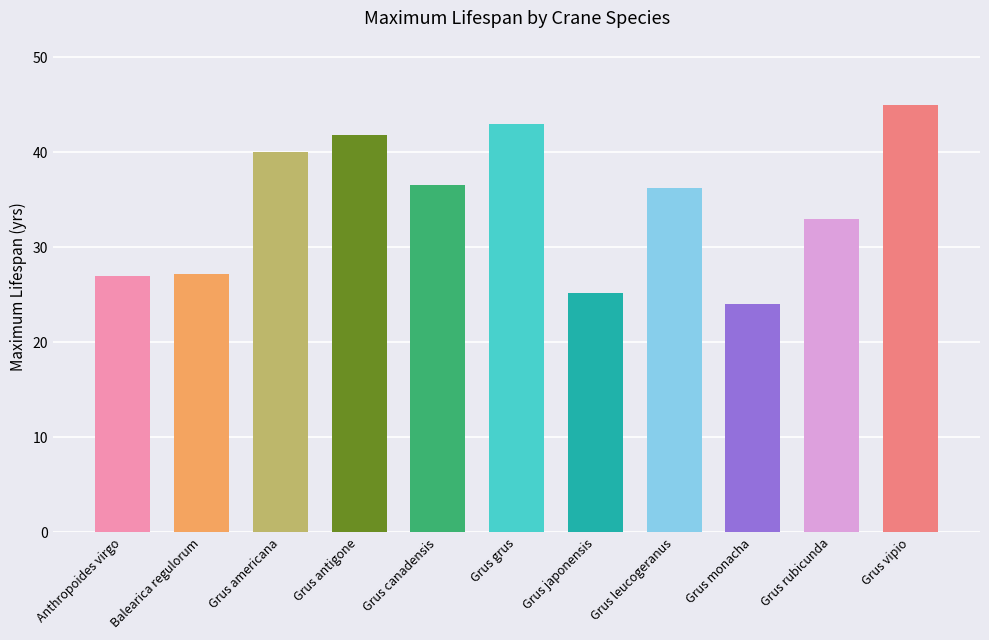

At which category does the chart reach its peak across all series?

Grus vipio